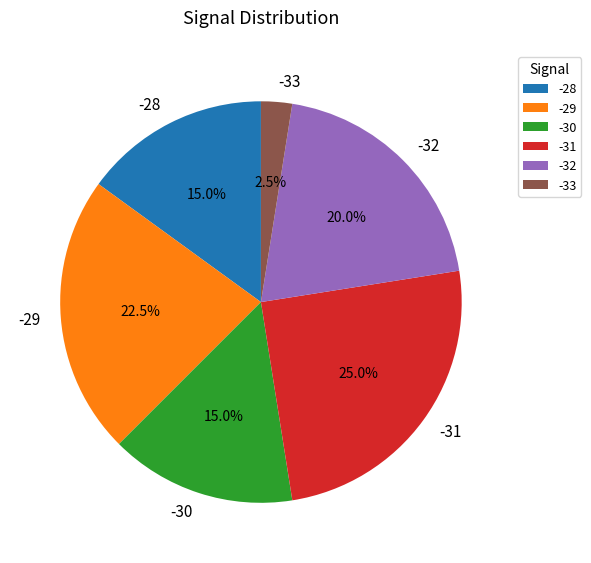

How many segments does this pie chart have?

6